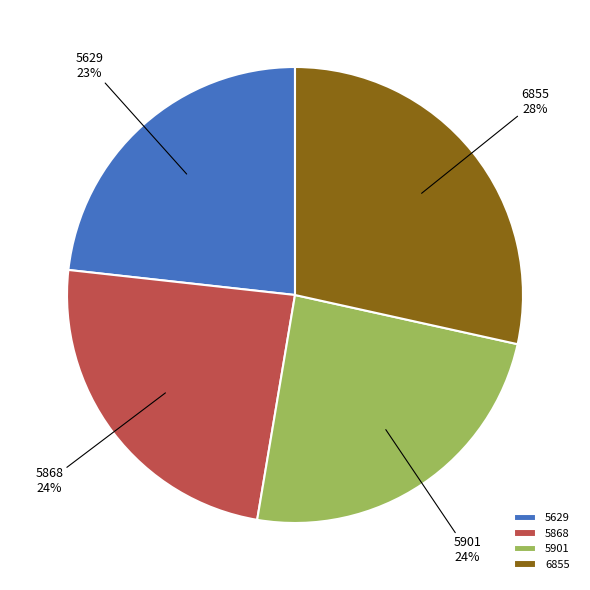

Which category has the smallest portion of the pie?

5629